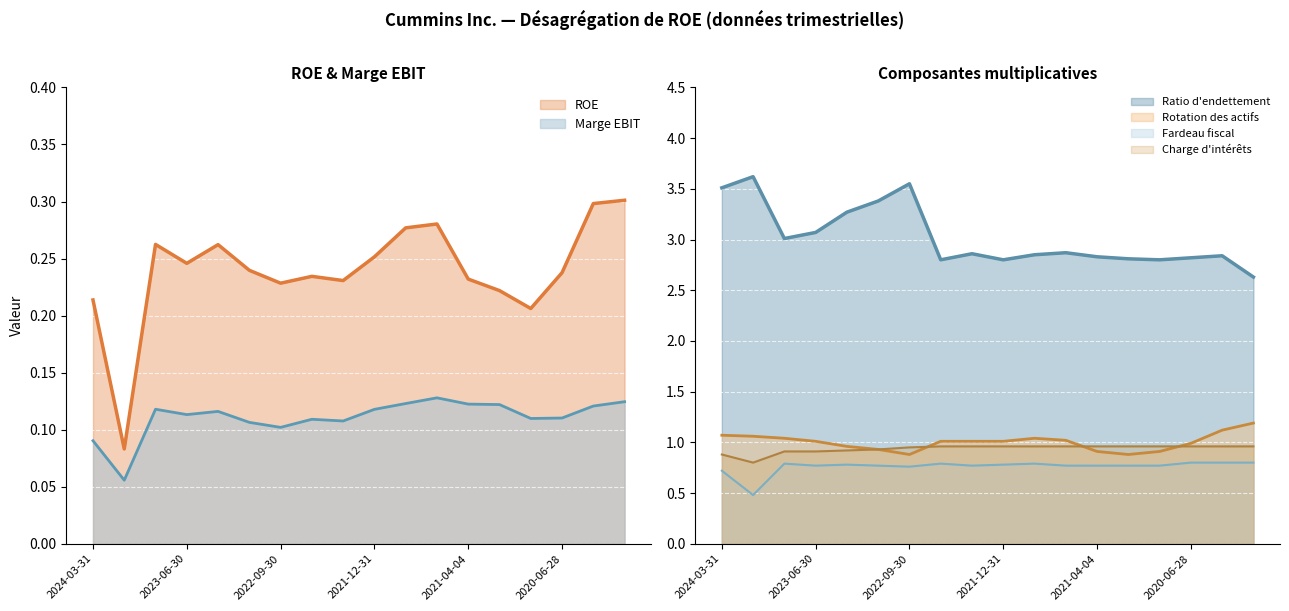

Reading left to right, list all the values displayed in this chart.

ROE: 2024-03-31=0.2	2023-12-31=0.1	2023-09-30=0.3	2023-06-30=0.2	2023-03-31=0.3	2022-12-31=0.2	2022-09-30=0.2	2022-06-30=0.2	2022-03-31=0.2	2021-12-31=0.3	2021-10-03=0.3	2021-07-04=0.3	2021-04-04=0.2	2020-12-31=0.2	2020-09-27=0.2	2020-06-28=0.2	2020-03-29=0.3	2019-12-31=0.3
Marge EBIT: 2024-03-31=0.1	2023-12-31=0.1	2023-09-30=0.1	2023-06-30=0.1	2023-03-31=0.1	2022-12-31=0.1	2022-09-30=0.1	2022-06-30=0.1	2022-03-31=0.1	2021-12-31=0.1	2021-10-03=0.1	2021-07-04=0.1	2021-04-04=0.1	2020-12-31=0.1	2020-09-27=0.1	2020-06-28=0.1	2020-03-29=0.1	2019-12-31=0.1
Ratio d'endettement: 2024-03-31=3.5	2023-12-31=3.6	2023-09-30=3.0	2023-06-30=3.1	2023-03-31=3.3	2022-12-31=3.4	2022-09-30=3.5	2022-06-30=2.8	2022-03-31=2.9	2021-12-31=2.8	2021-10-03=2.9	2021-07-04=2.9	2021-04-04=2.8	2020-12-31=2.8	2020-09-27=2.8	2020-06-28=2.8	2020-03-29=2.8	2019-12-31=2.6
Rotation des actifs: 2024-03-31=1.1	2023-12-31=1.1	2023-09-30=1.0	2023-06-30=1.0	2023-03-31=1.0	2022-12-31=0.9	2022-09-30=0.9	2022-06-30=1.0	2022-03-31=1.0	2021-12-31=1.0	2021-10-03=1.0	2021-07-04=1.0	2021-04-04=0.9	2020-12-31=0.9	2020-09-27=0.9	2020-06-28=1.0	2020-03-29=1.1	2019-12-31=1.2
Fardeau fiscal: 2024-03-31=0.7	2023-12-31=0.5	2023-09-30=0.8	2023-06-30=0.8	2023-03-31=0.8	2022-12-31=0.8	2022-09-30=0.8	2022-06-30=0.8	2022-03-31=0.8	2021-12-31=0.8	2021-10-03=0.8	2021-07-04=0.8	2021-04-04=0.8	2020-12-31=0.8	2020-09-27=0.8	2020-06-28=0.8	2020-03-29=0.8	2019-12-31=0.8
Charge d'intérêts: 2024-03-31=0.9	2023-12-31=0.8	2023-09-30=0.9	2023-06-30=0.9	2023-03-31=0.9	2022-12-31=0.9	2022-09-30=0.9	2022-06-30=1.0	2022-03-31=1.0	2021-12-31=1.0	2021-10-03=1.0	2021-07-04=1.0	2021-04-04=1.0	2020-12-31=1.0	2020-09-27=1.0	2020-06-28=1.0	2020-03-29=1.0	2019-12-31=1.0